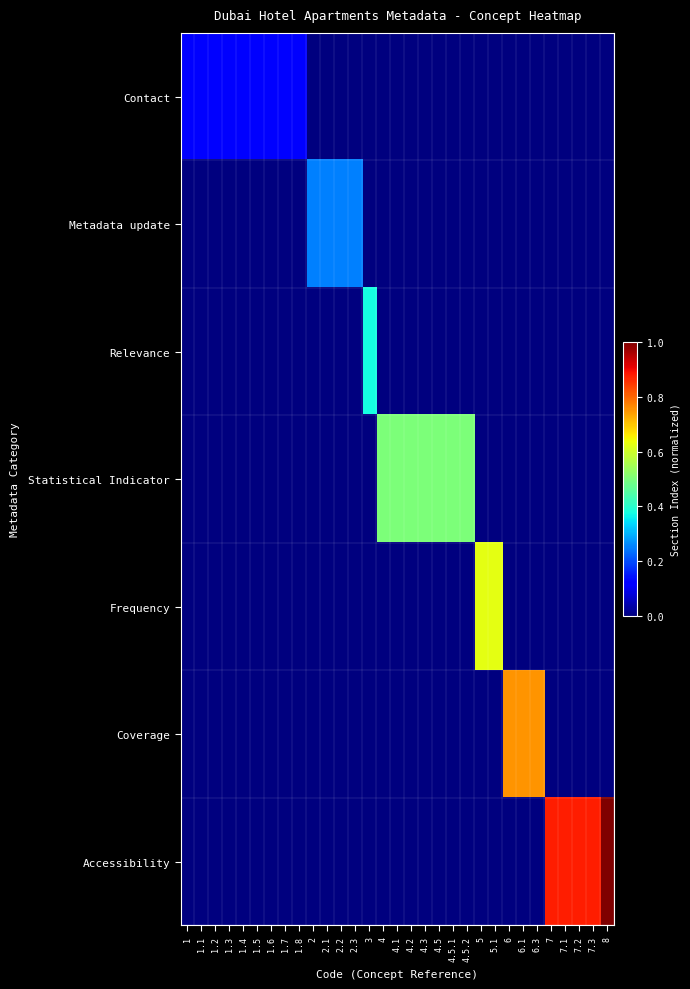

At 2.1, list the series in order from smallest to largest.

Contact, Relevance, Statistical Indicator, Frequency, Coverage, Accessibility, Metadata update